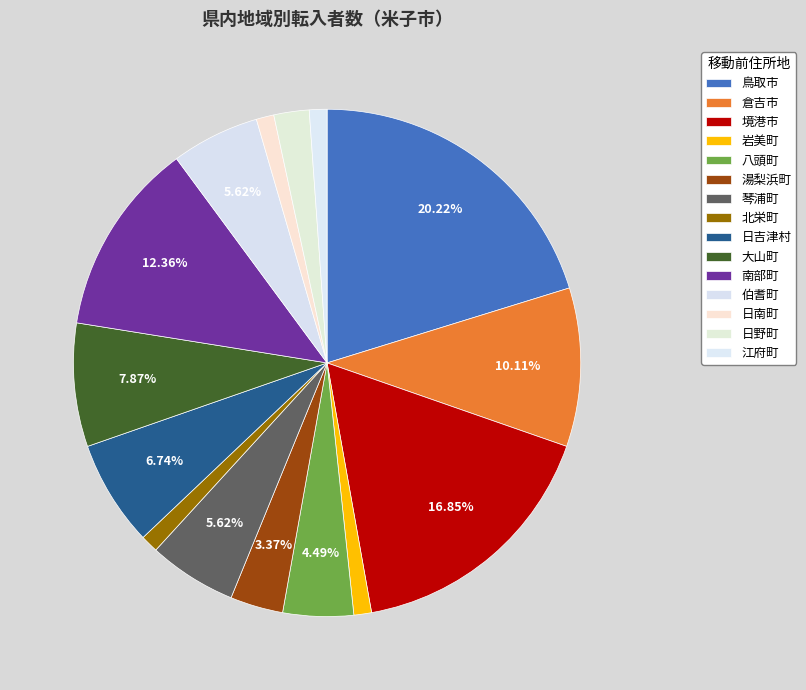

Is 岩美町 the majority of the pie?

No